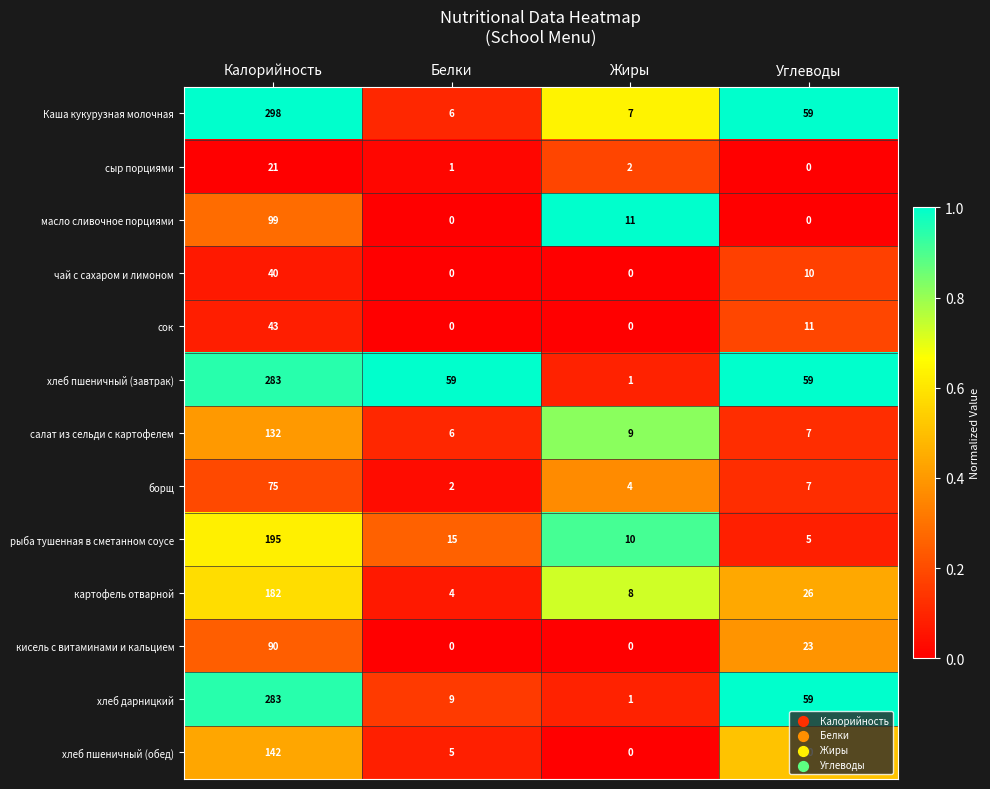

Count the number of data series in this chart.

13